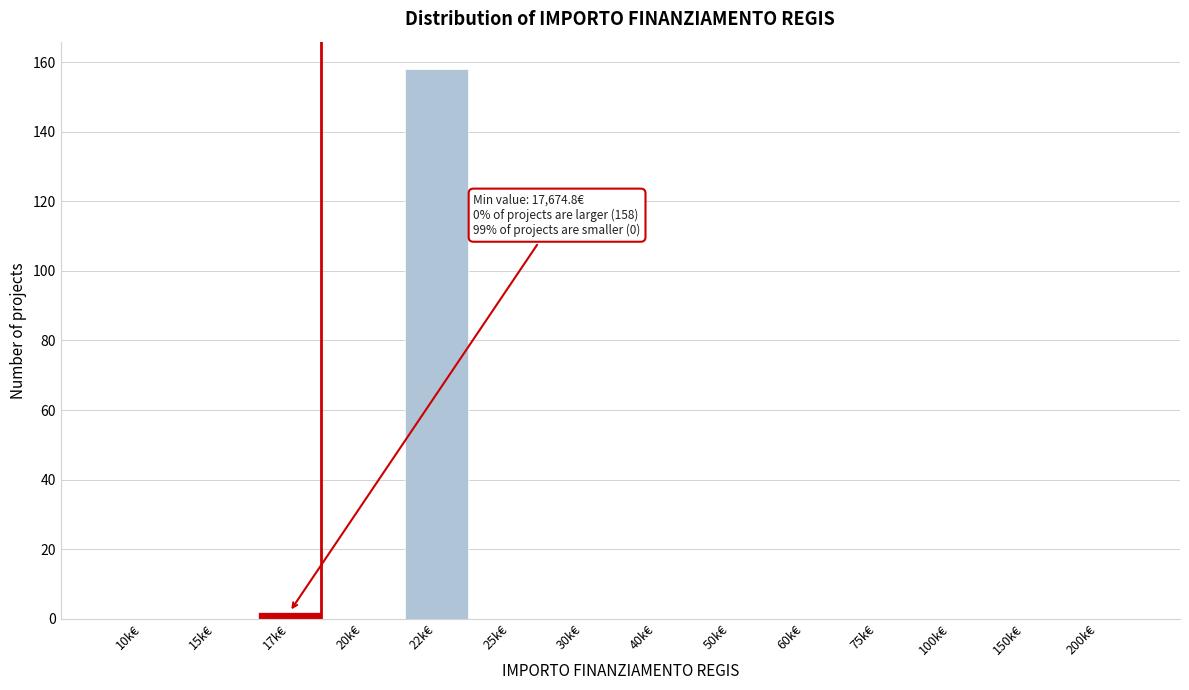

Reading left to right, list all the values displayed in this chart.

10k€=0	15k€=0	17k€=2	20k€=0	22k€=158	25k€=0	30k€=0	40k€=0	50k€=0	60k€=0	75k€=0	100k€=0	150k€=0	200k€=0